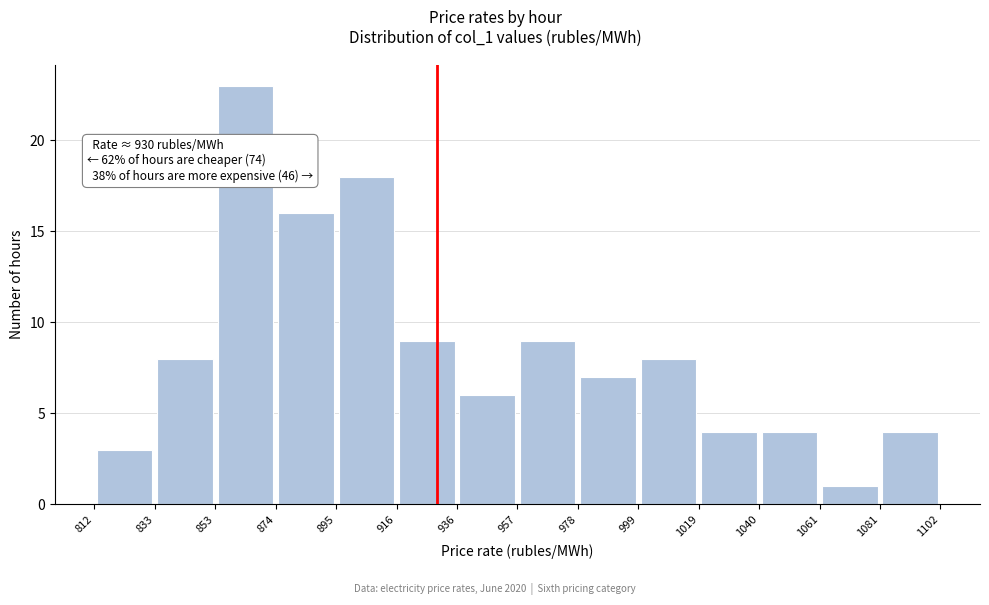

Which range on the x-axis has the tallest bar?

853 to 874